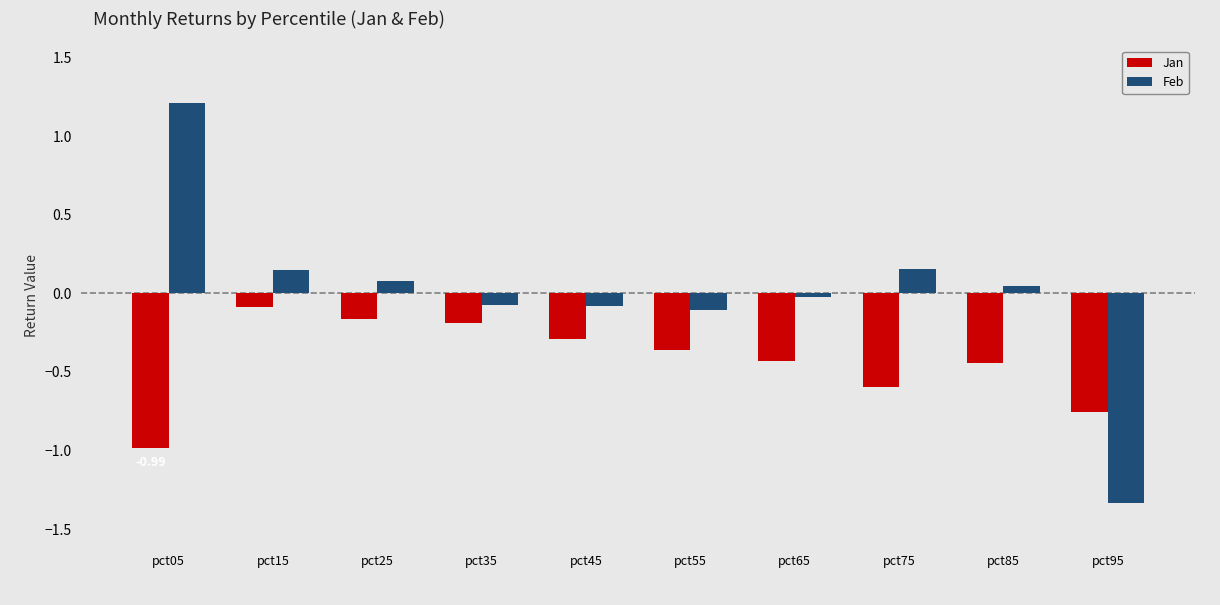

At which label is Jan closest to 0?

pct15